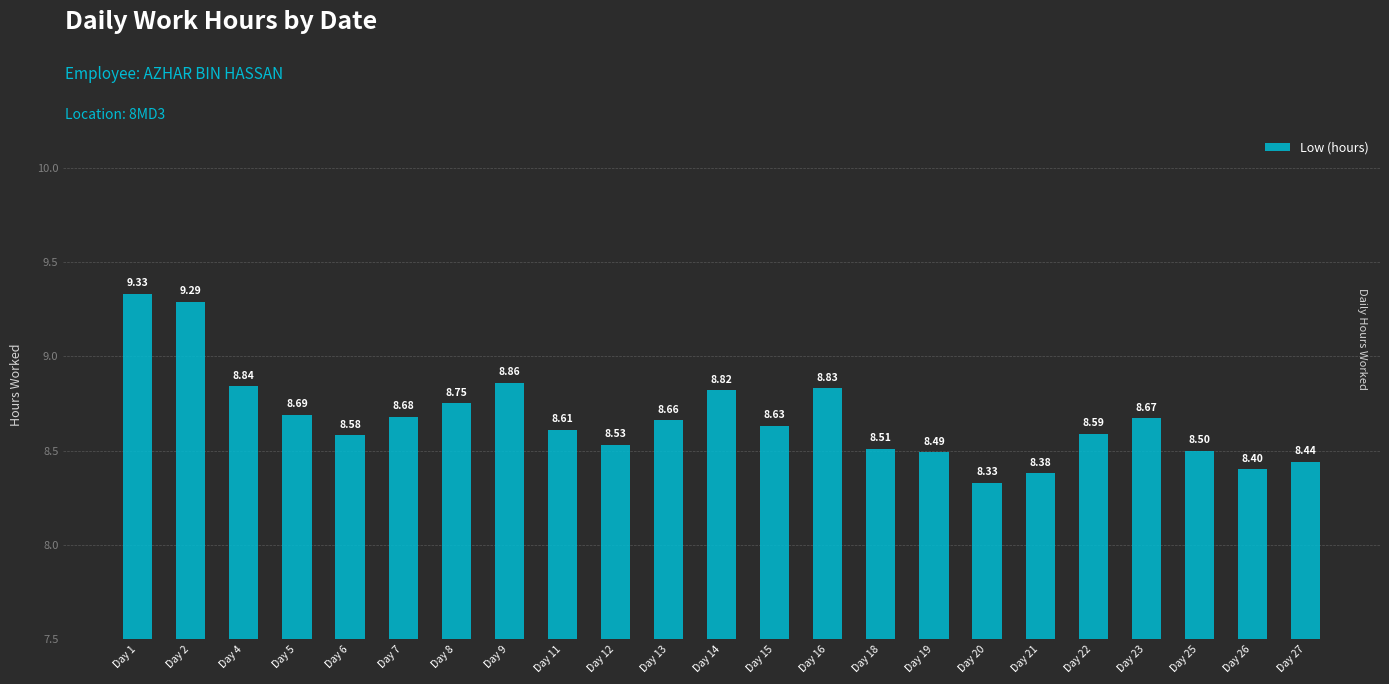

Rank the categories by value from highest to lowest.

Day 1, Day 2, Day 9, Day 4, Day 16, Day 14, Day 8, Day 5, Day 7, Day 23, Day 13, Day 15, Day 11, Day 22, Day 6, Day 12, Day 18, Day 25, Day 19, Day 27, Day 26, Day 21, Day 20